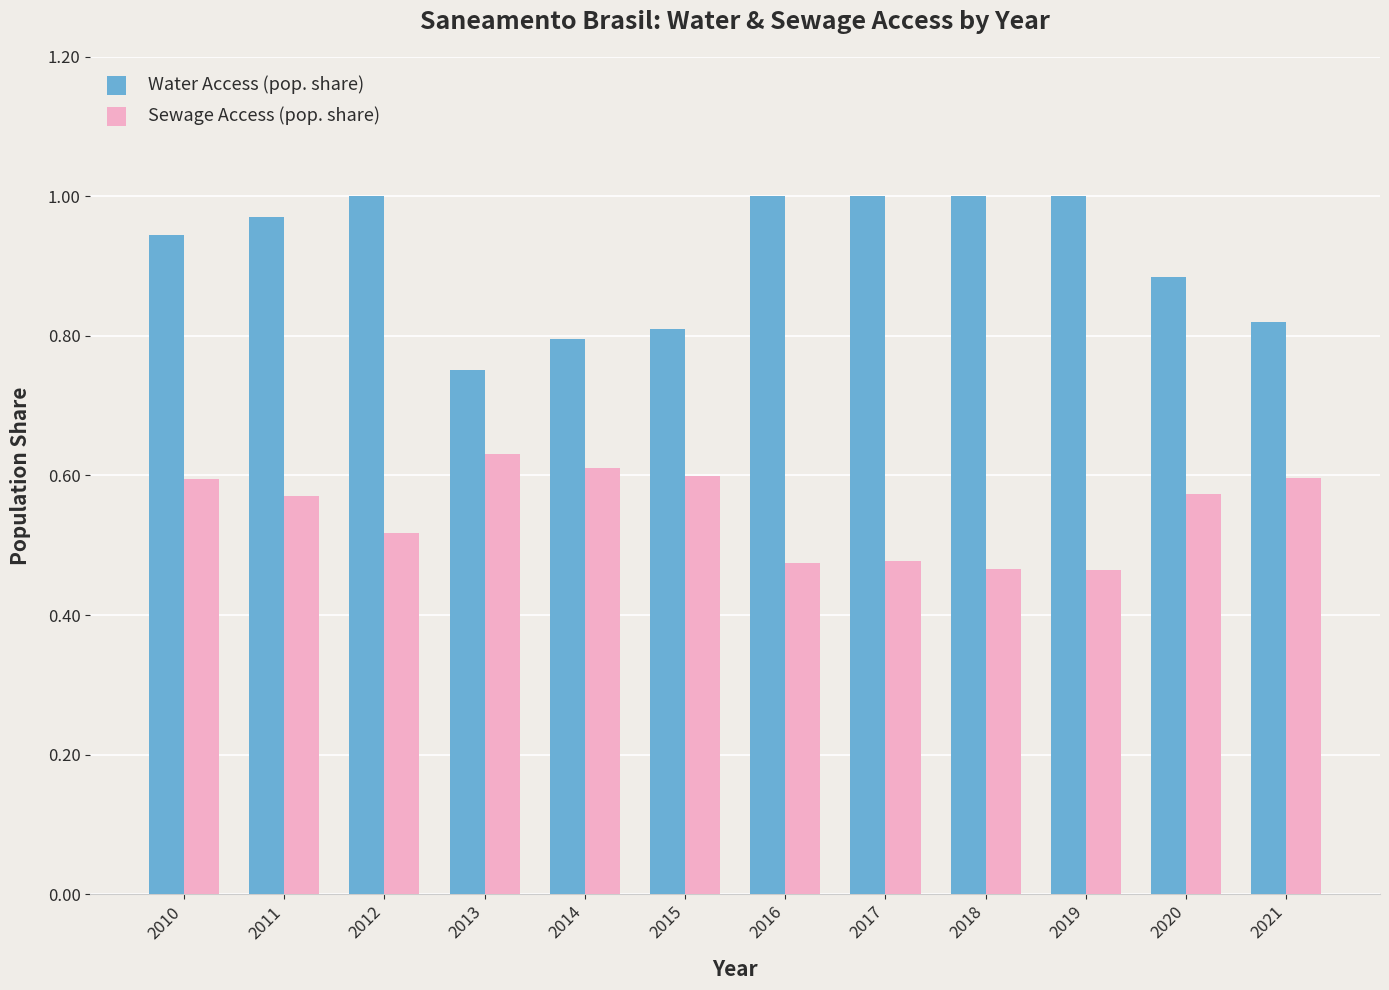

Is it true that Water Access (pop. share) equals 0.4 at 2014?

False